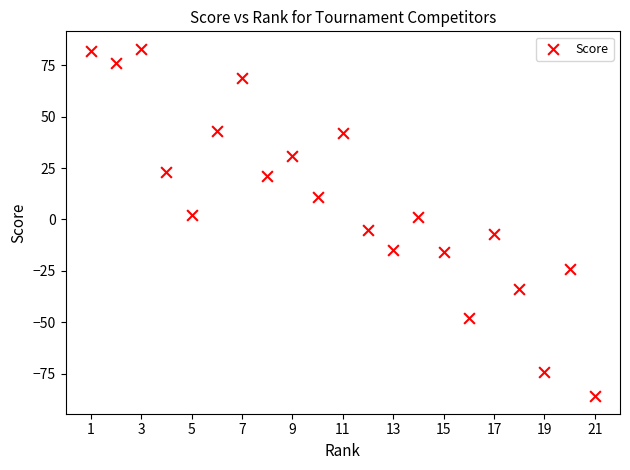

What is the range of Y values (max minus min)?

169